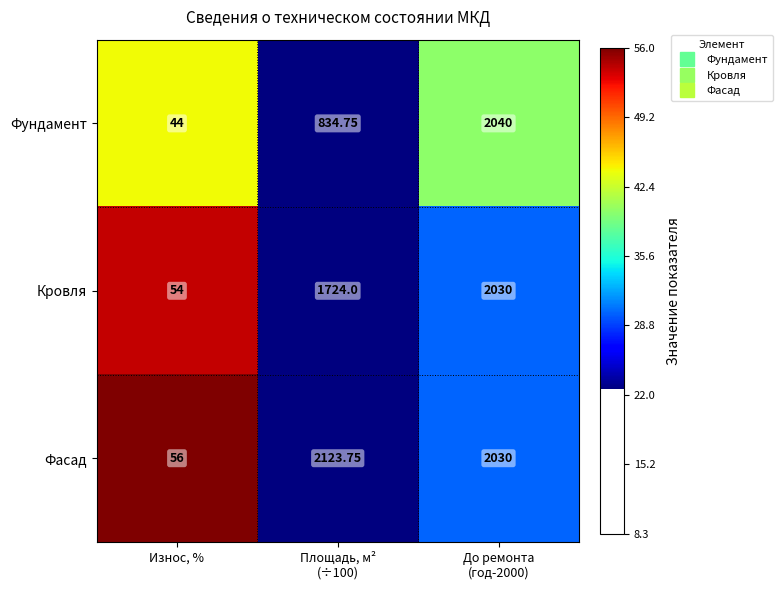

Which series has the largest total across all categories?

Фасад